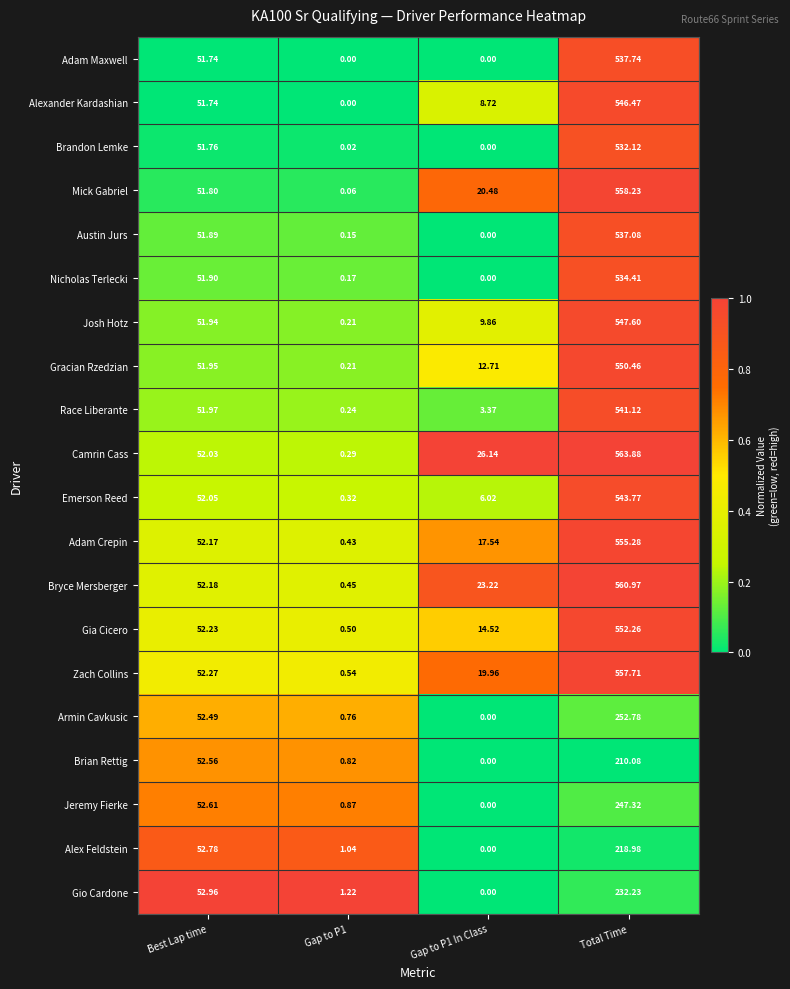

Is the value of Josh Hotz at Gap to P1 In Class greater than the value of Adam Crepin at Gap to P1 In Class?

No